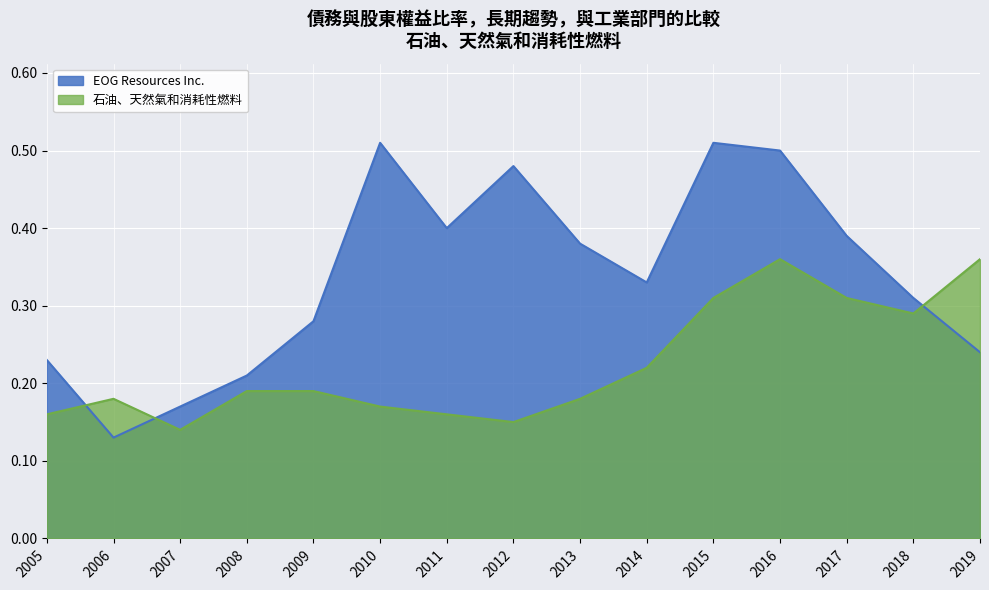

The 石油、天然氣和消耗性燃料 series shows 0.1 at 2012. True or false?

True